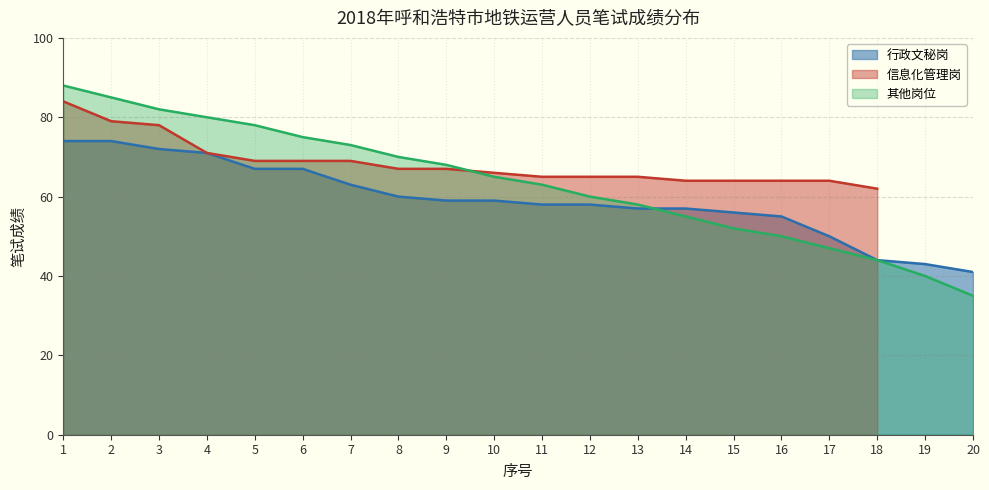

What is the difference between the highest and lowest values at 5?

11